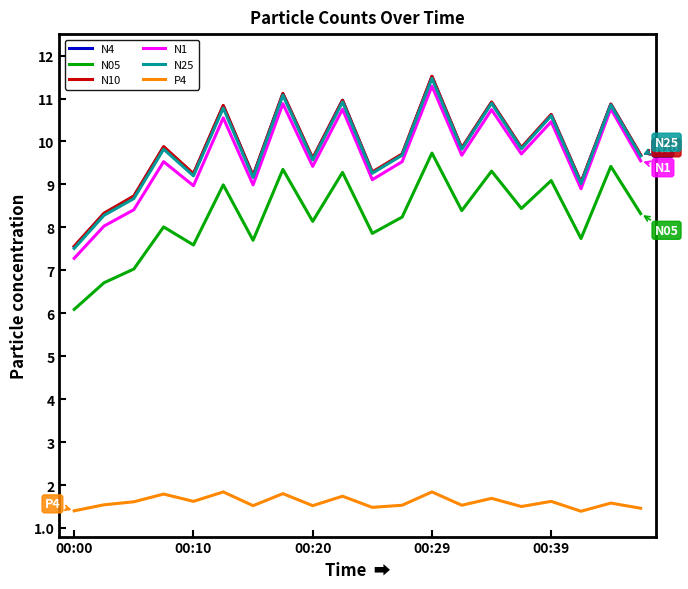

Which series has the widest spread of values?

N1